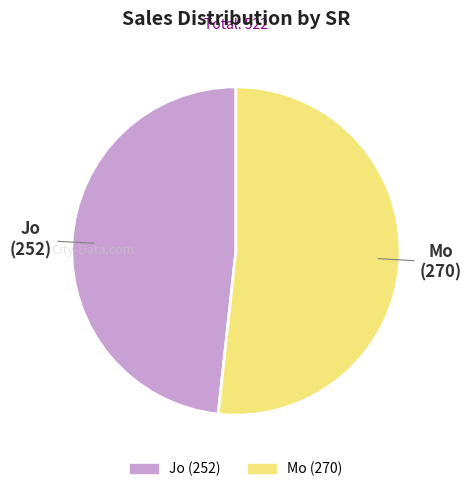

Which category has the biggest portion of the pie?

Mo